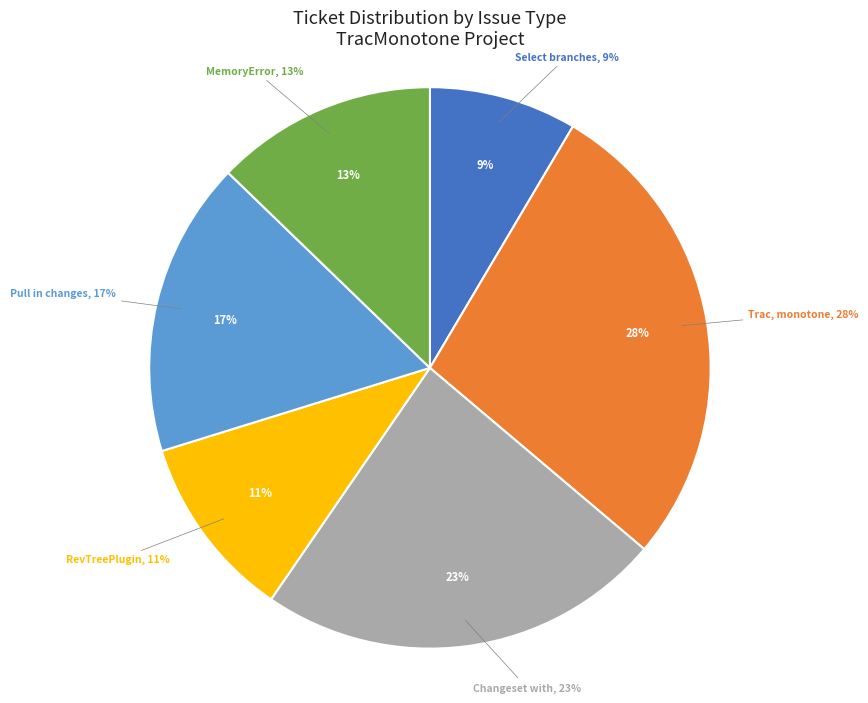

How many segments does this pie chart have?

6